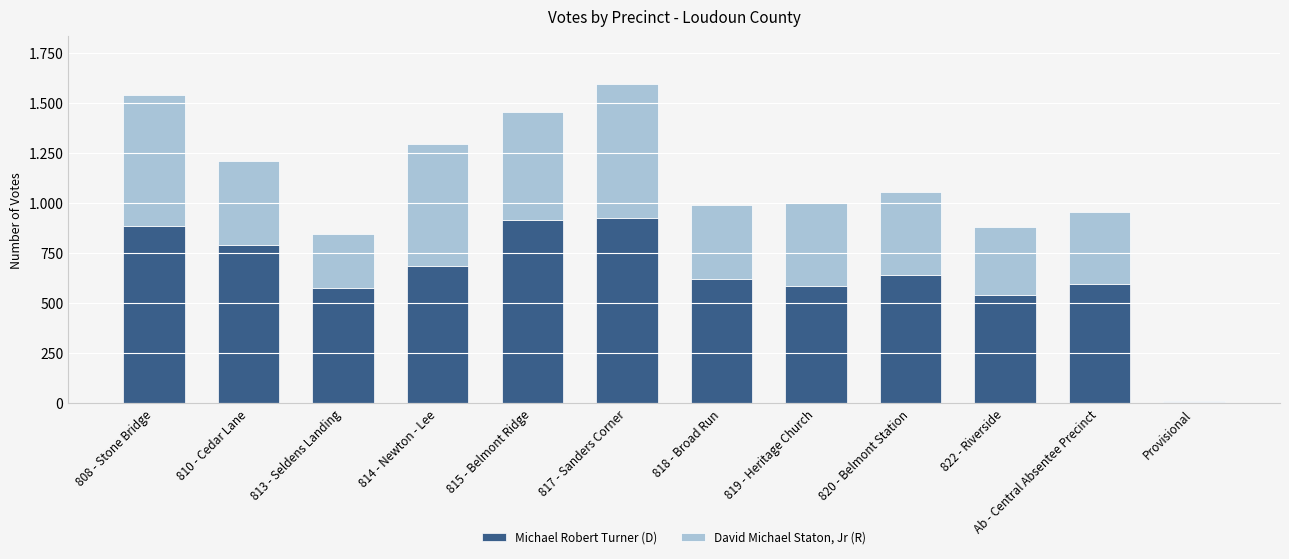

Are the bars horizontal?

No